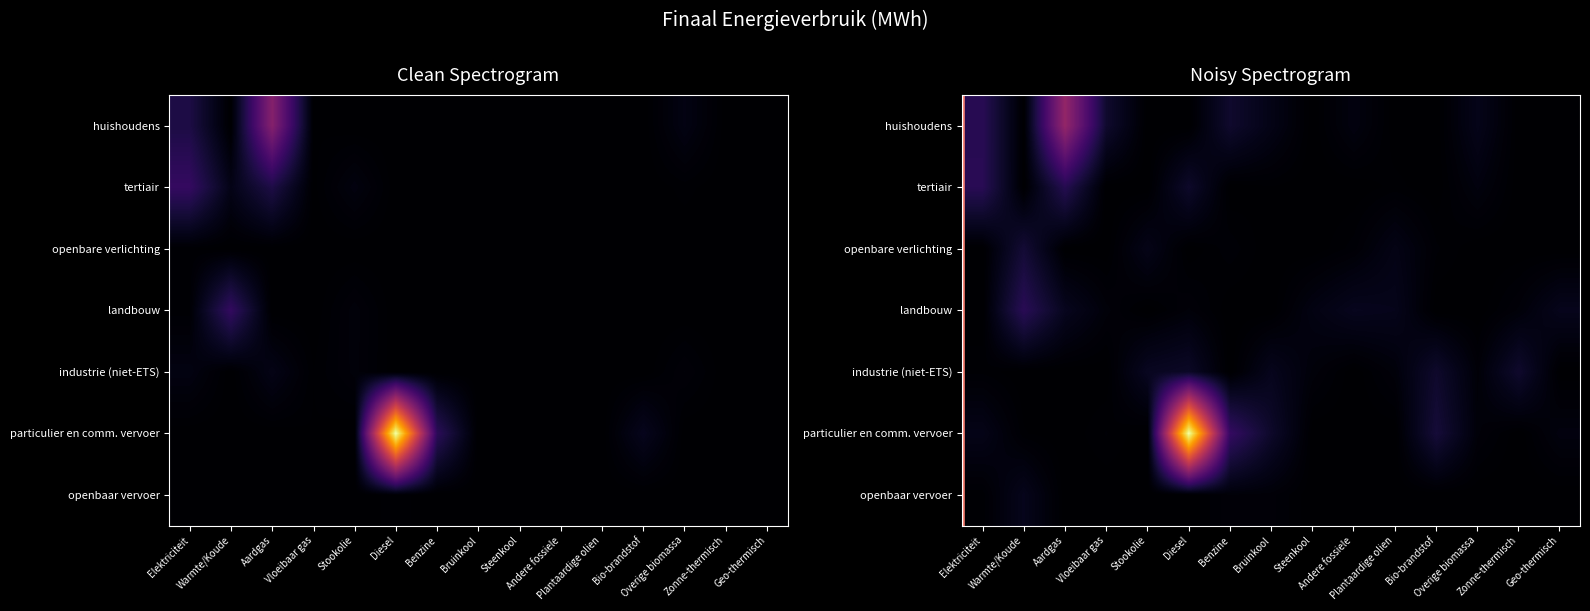

Which category has the lowest value across all series?

Warmte/Koude